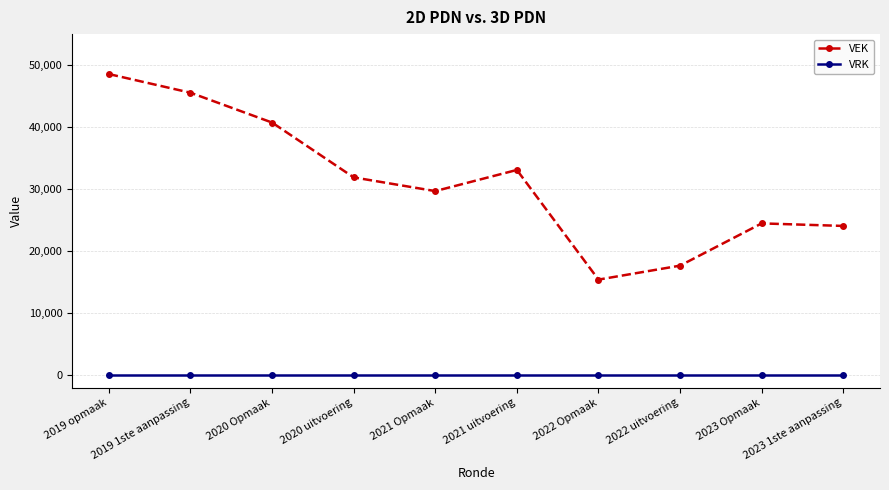

The value of VEK at 2019 opmaak is 48560. True or false?

True